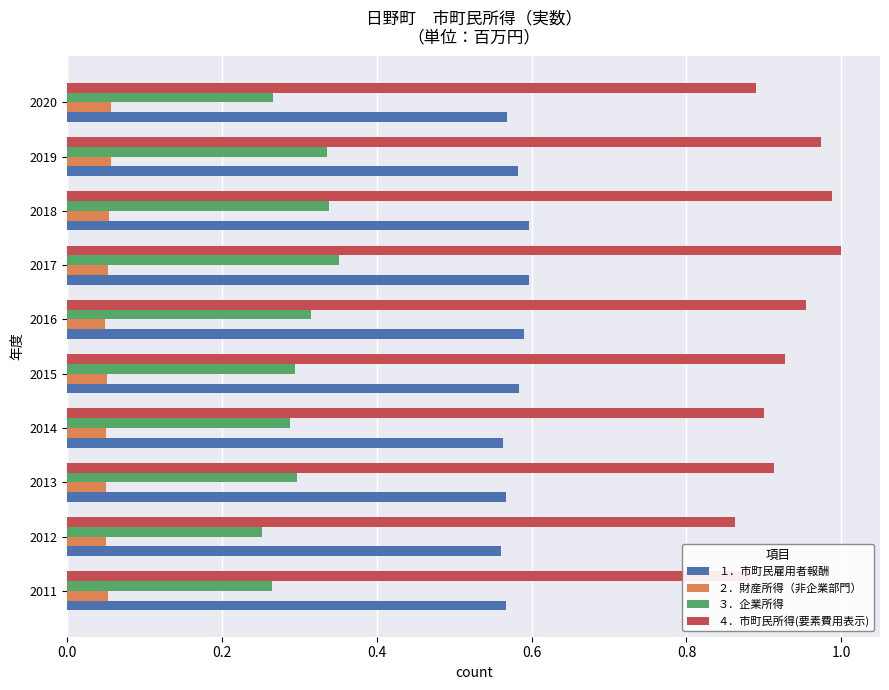

Rank the series by their maximum value, from highest to lowest.

４．市町民所得(要素費用表示), １．市町民雇用者報酬, ３．企業所得, ２．財産所得（非企業部門）